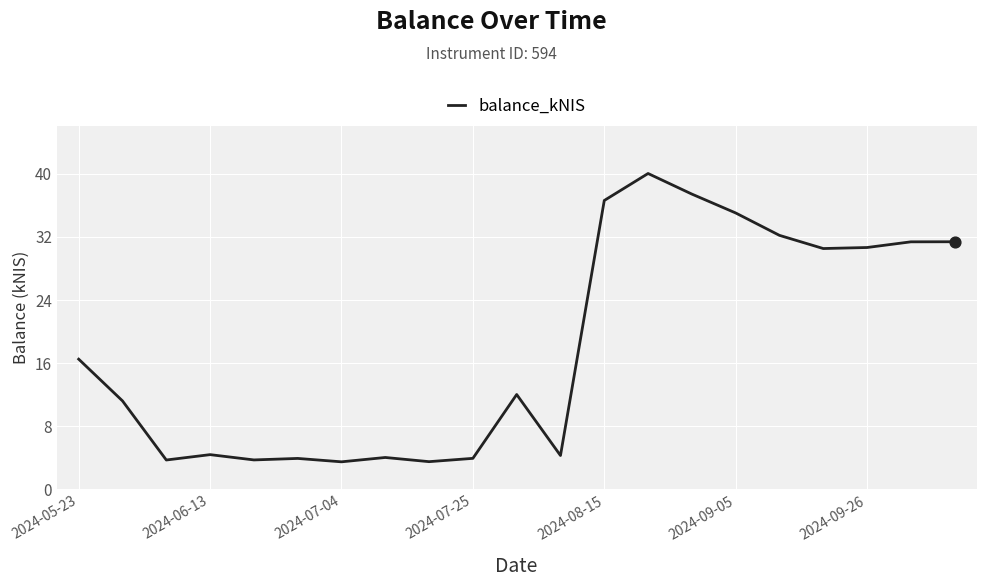

What is the difference between the maximum and minimum values?

36.5